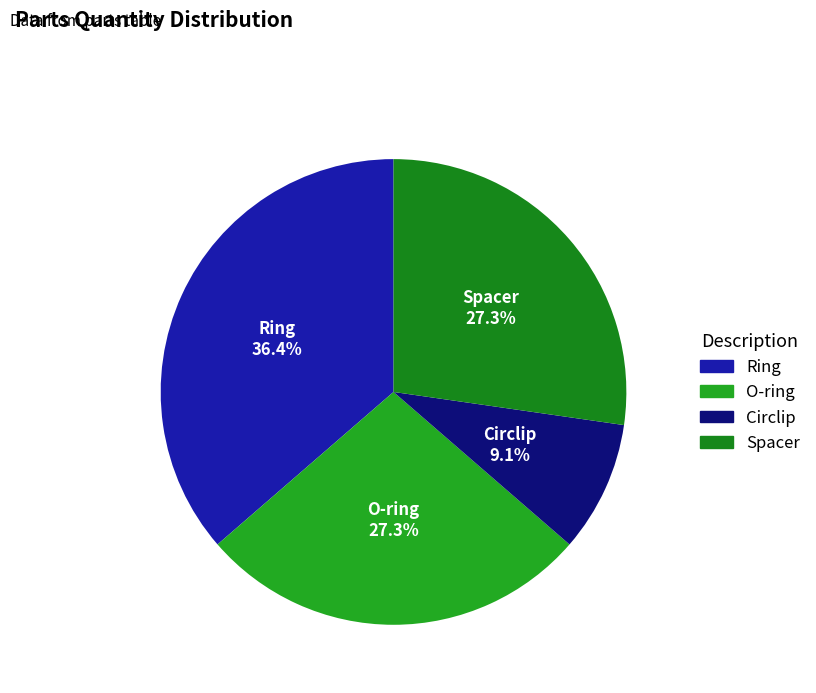

How many slices are in this pie chart?

4